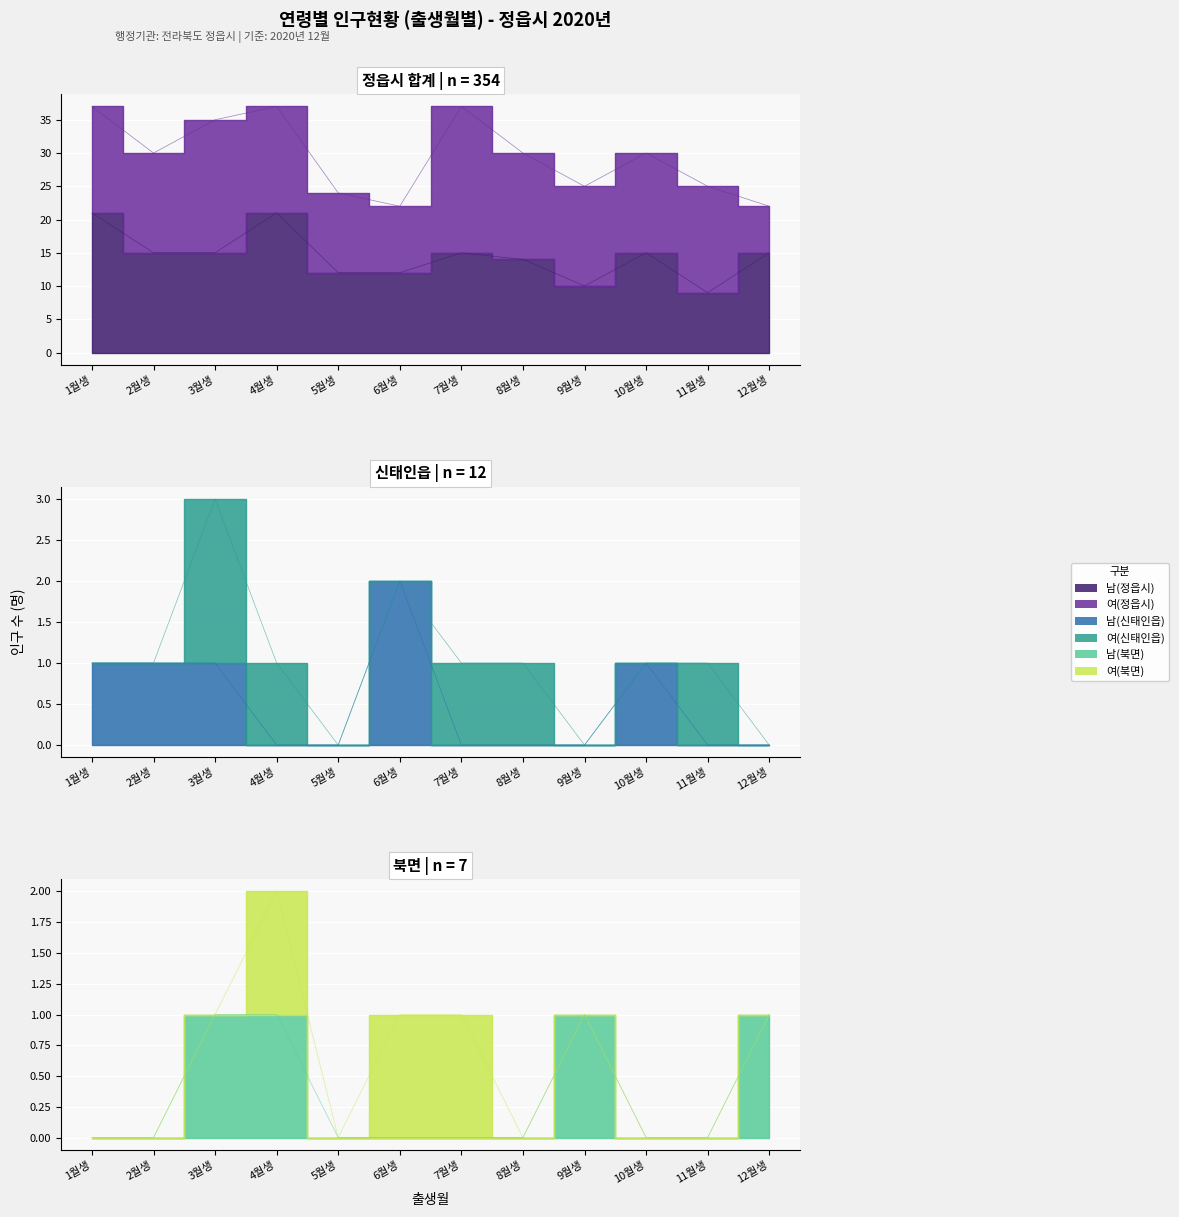

At which category does 남(정읍시) reach its first local peak?

4월생